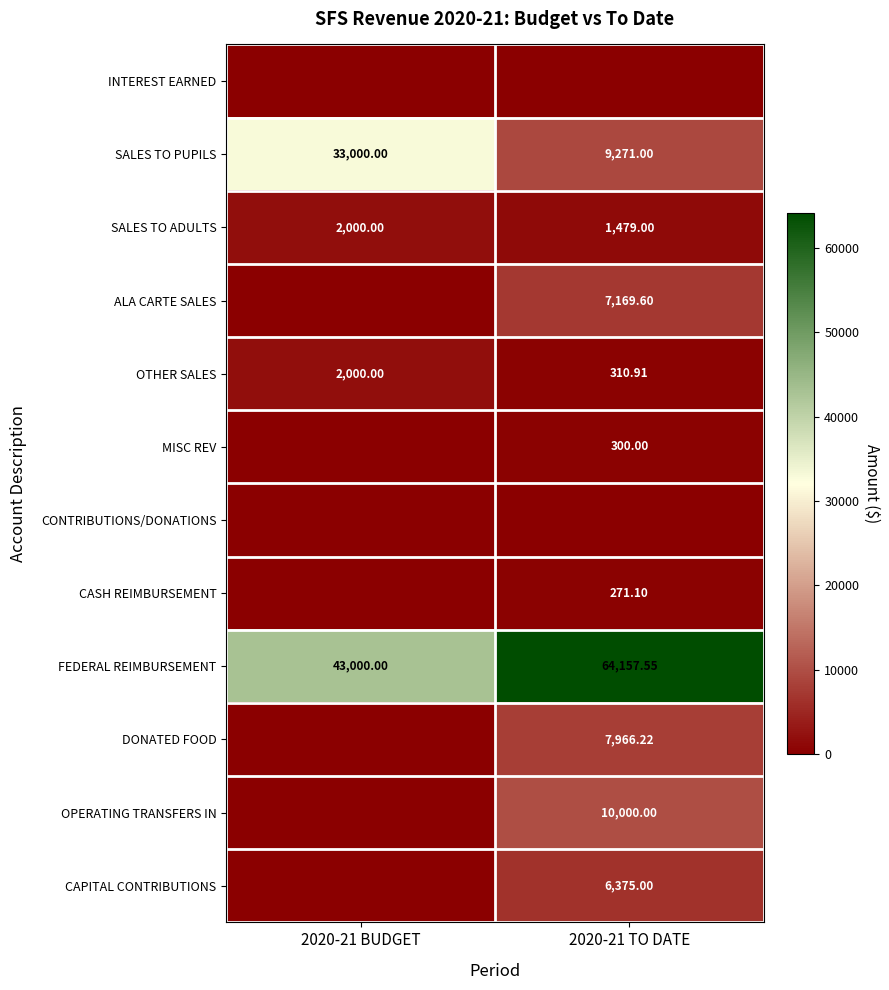

How many data points does each series have?

2